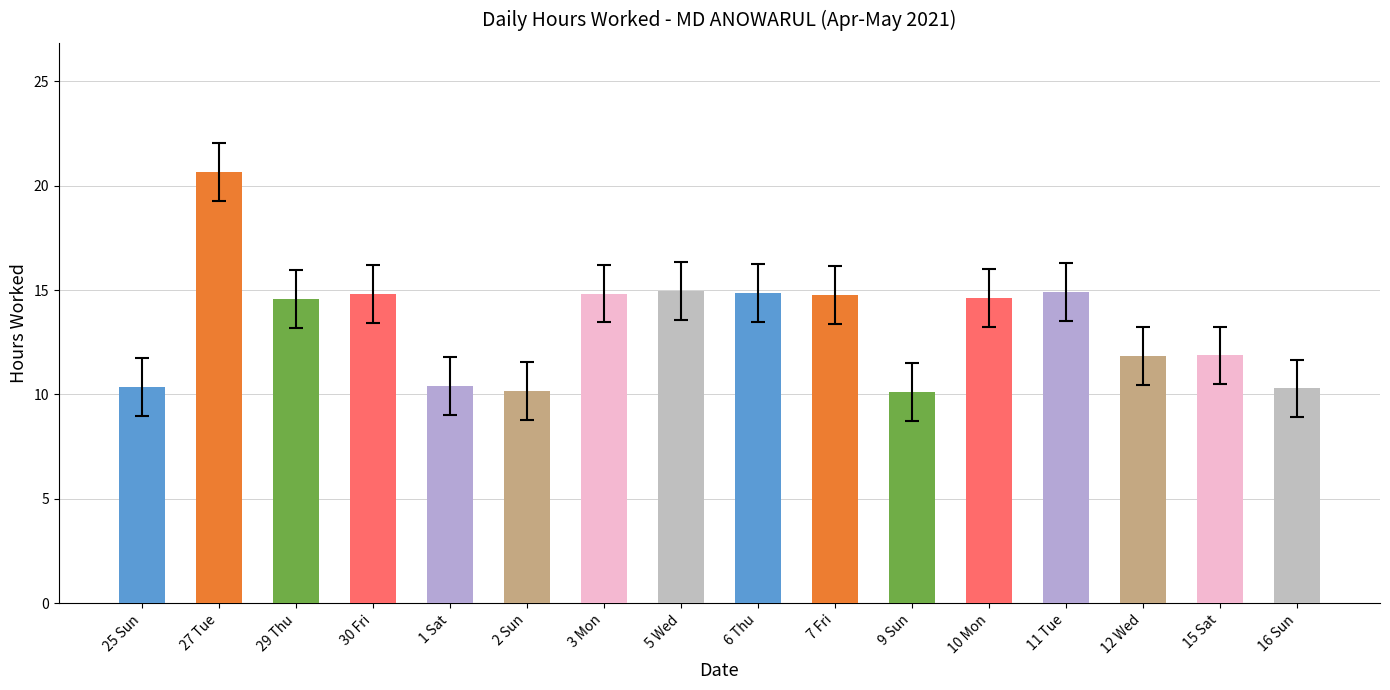

How many series are shown in this chart?

1